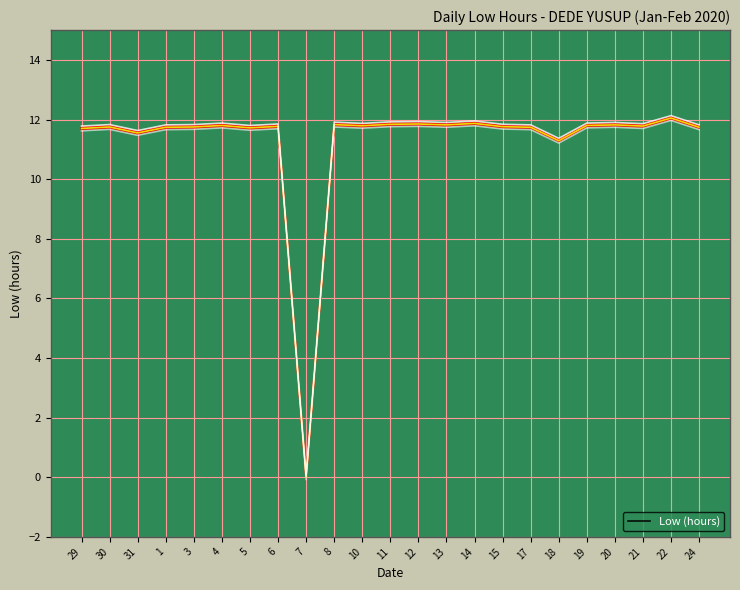

Reading left to right, extract all data points from this chart.

11.7	11.8	11.6	11.7	11.8	11.8	11.7	11.8	0.0	11.8	11.8	11.8	11.8	11.8	11.9	11.8	11.7	11.3	11.8	11.8	11.8	12.1	11.7